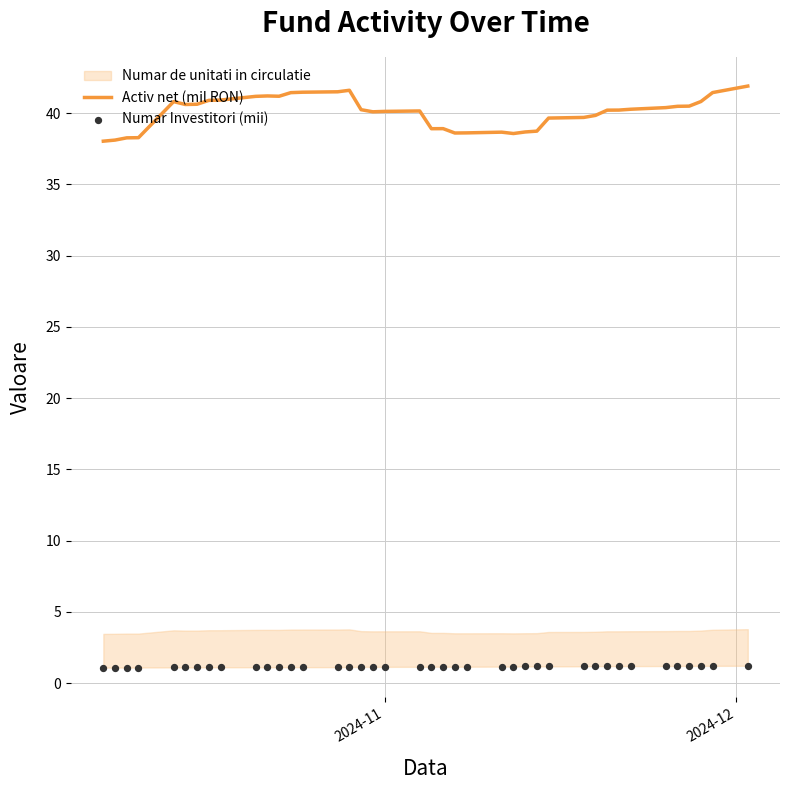

Which series has the largest Y range (max minus min)?

Activ net (mil RON)